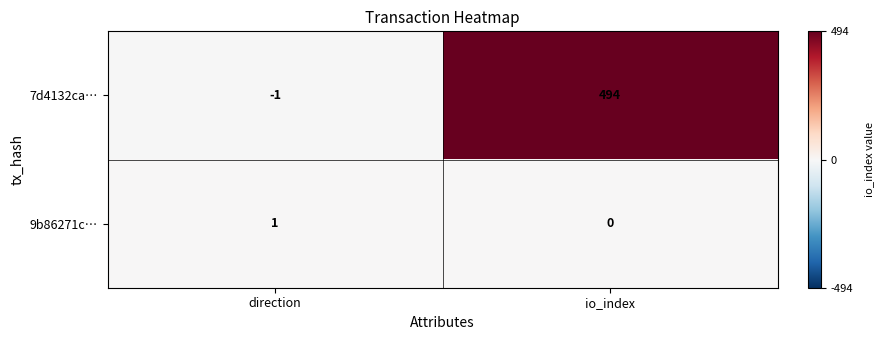

At which label is 9b86271c… closest to 0?

io_index